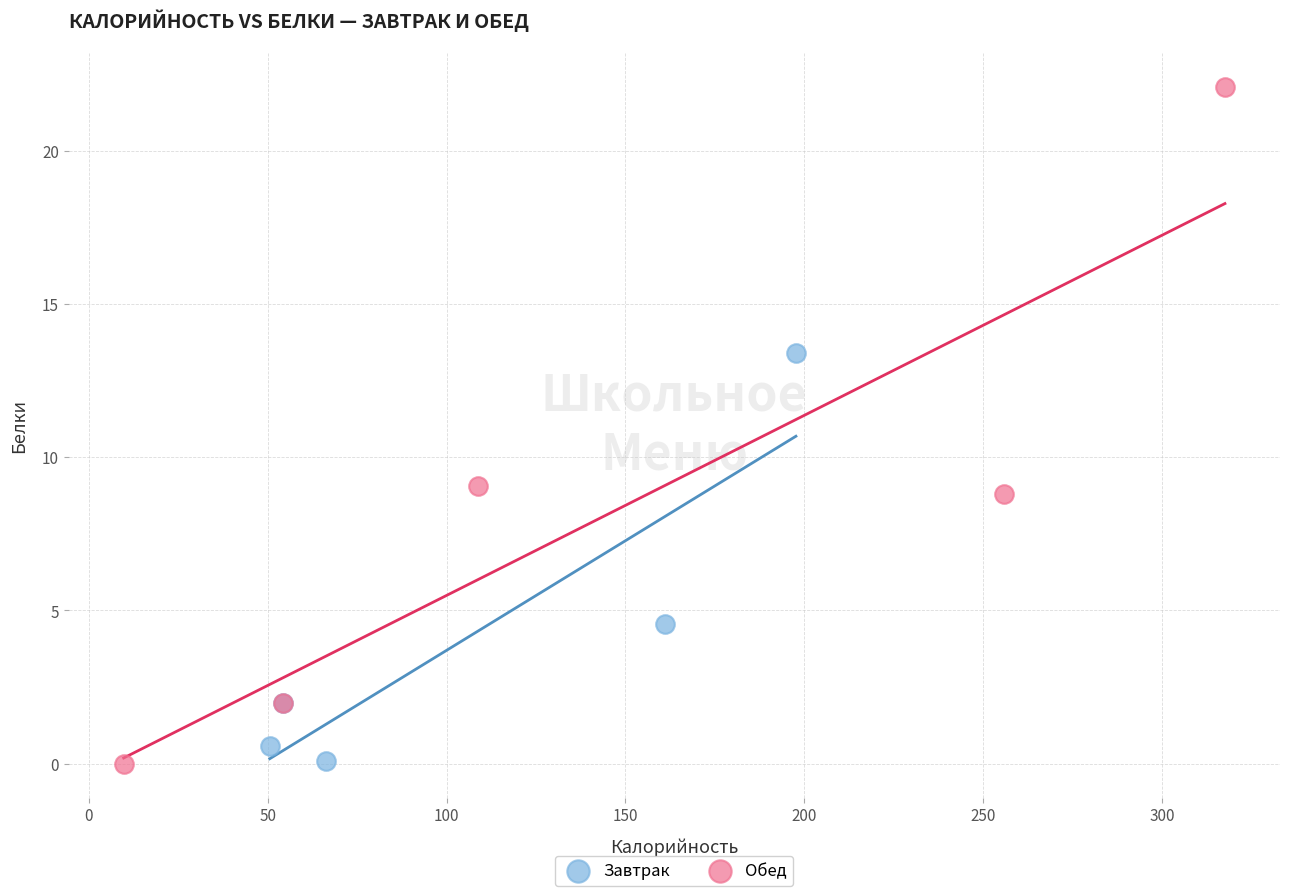

Which series contains the highest Y value?

Обед